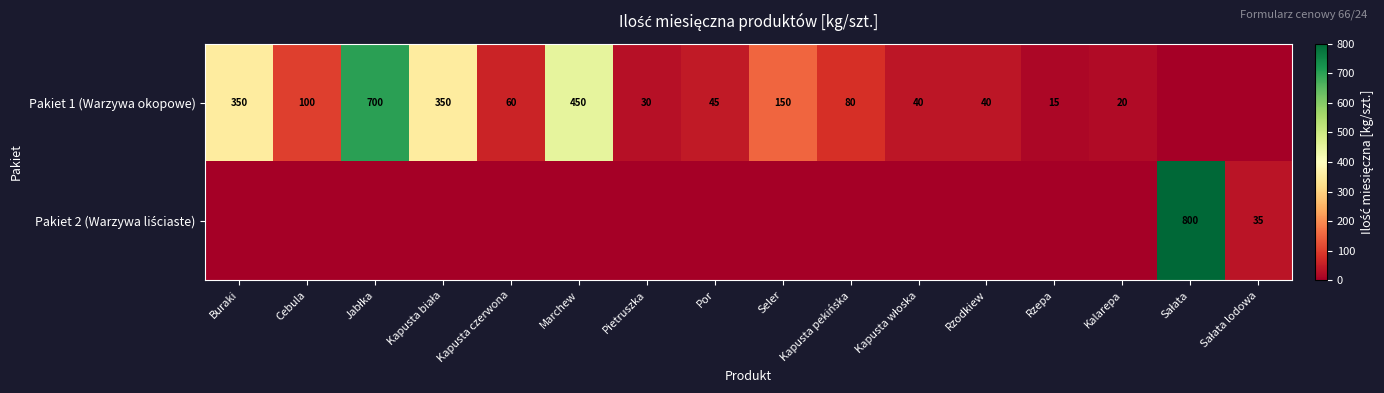

True or false: Pakiet 1 (Warzywa okopowe) has a value of 30 at Pietruszka.

True